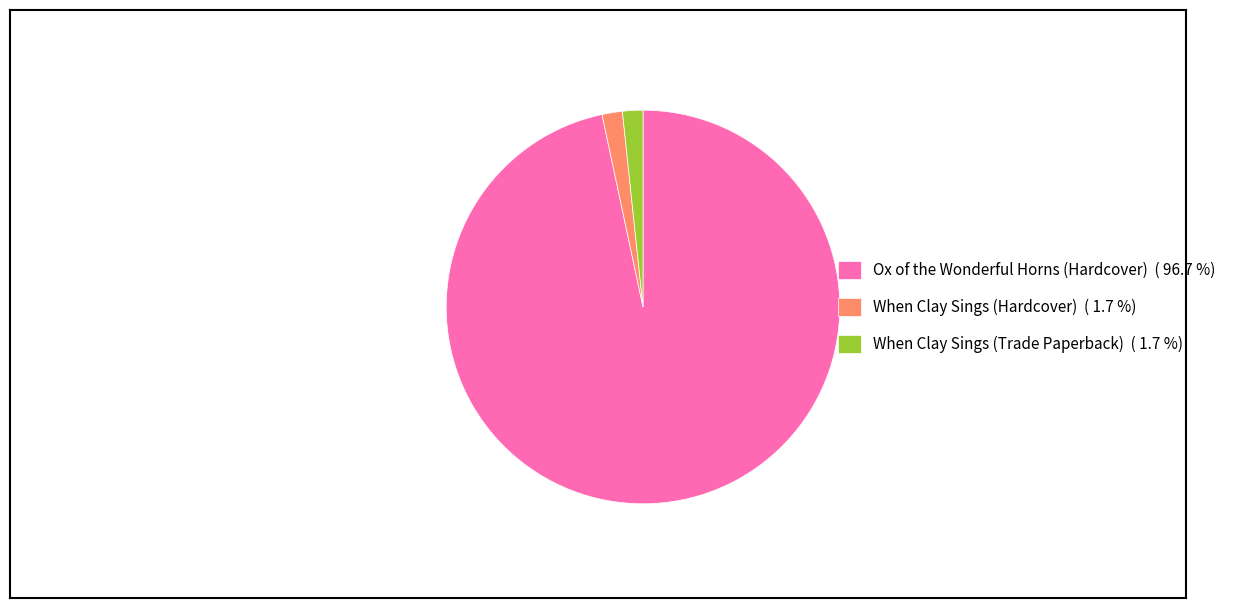

Count the number of slices in the pie.

3